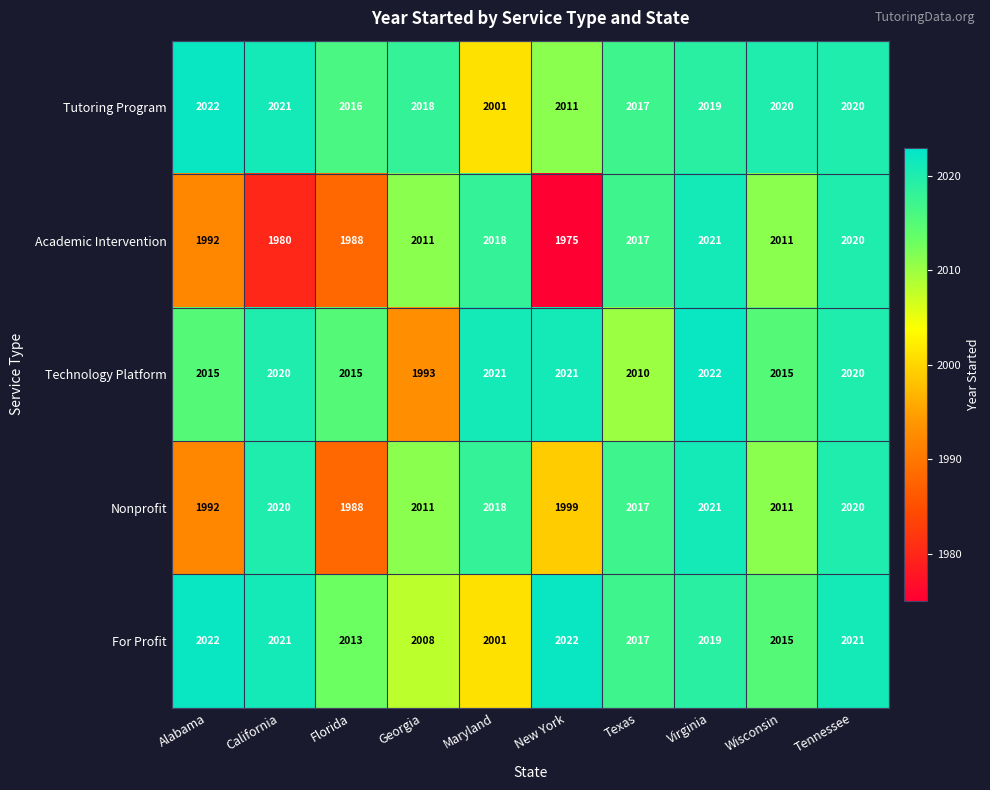

Which series has the largest range (max minus min)?

Academic Intervention